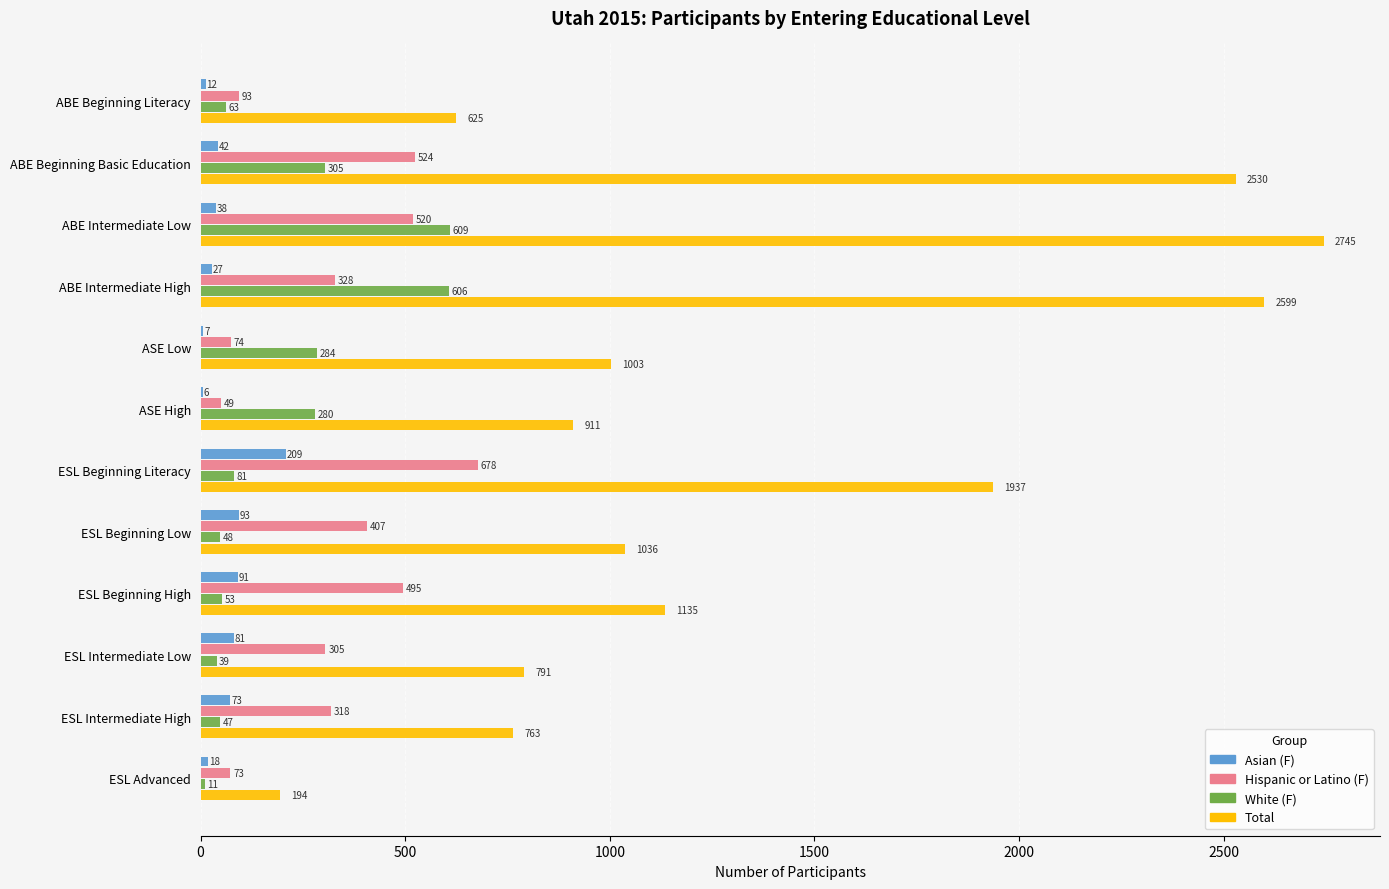

Between ASE Low and ESL Beginning High, which series saw the biggest shift?

Hispanic or Latino (F)